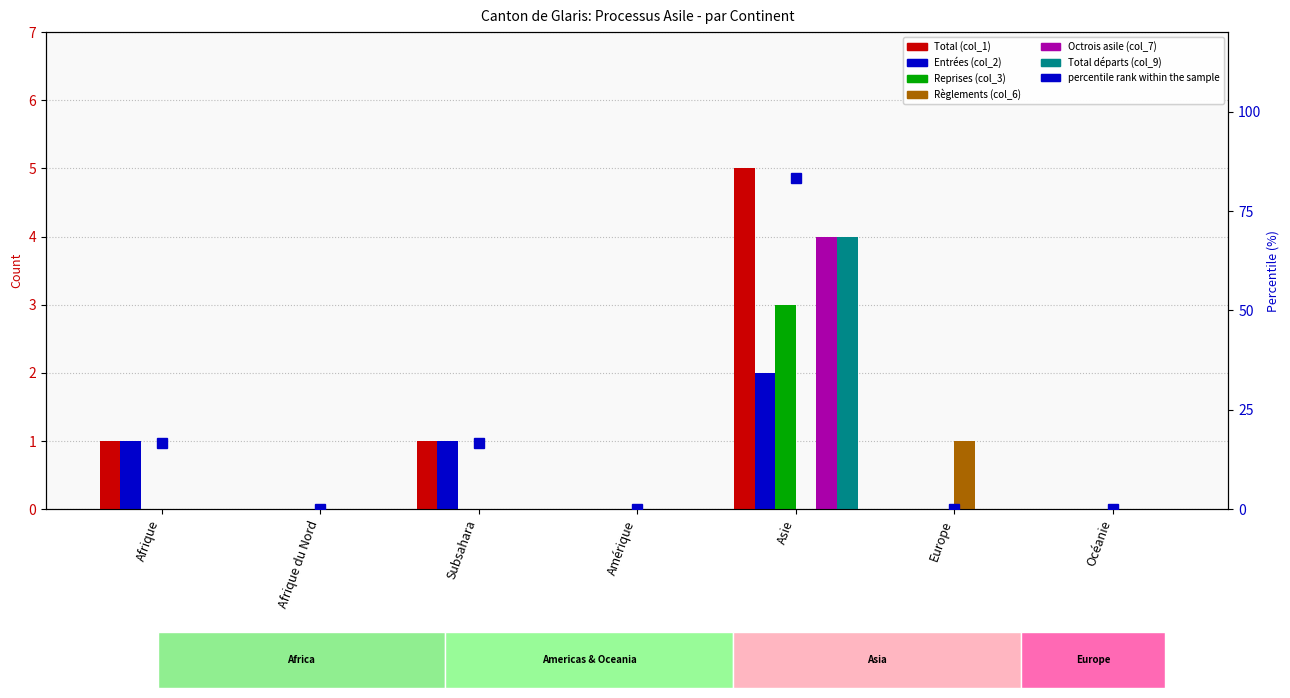

Which has a higher value, Europe or Afrique?

Afrique